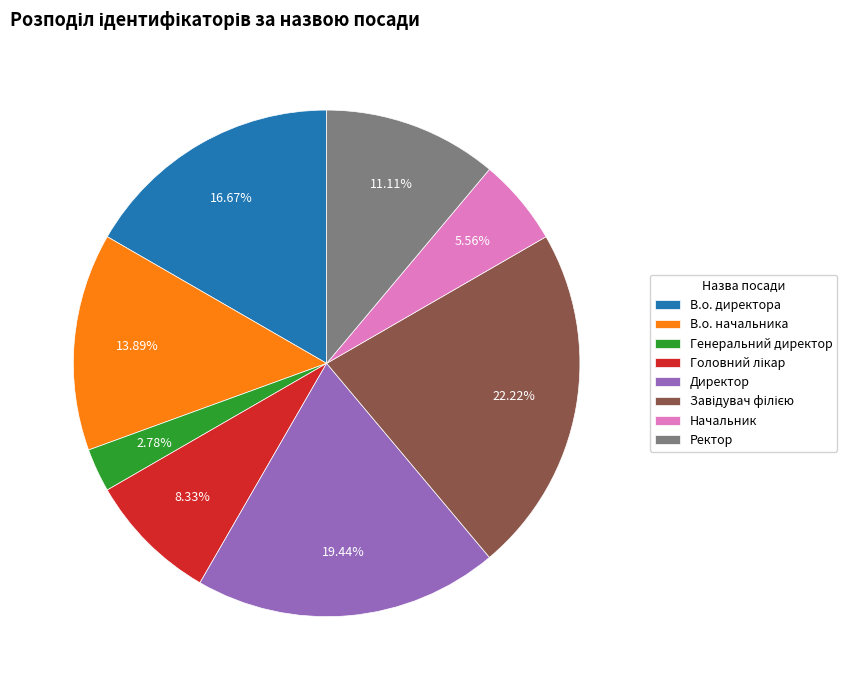

How many slices are in this pie chart?

8